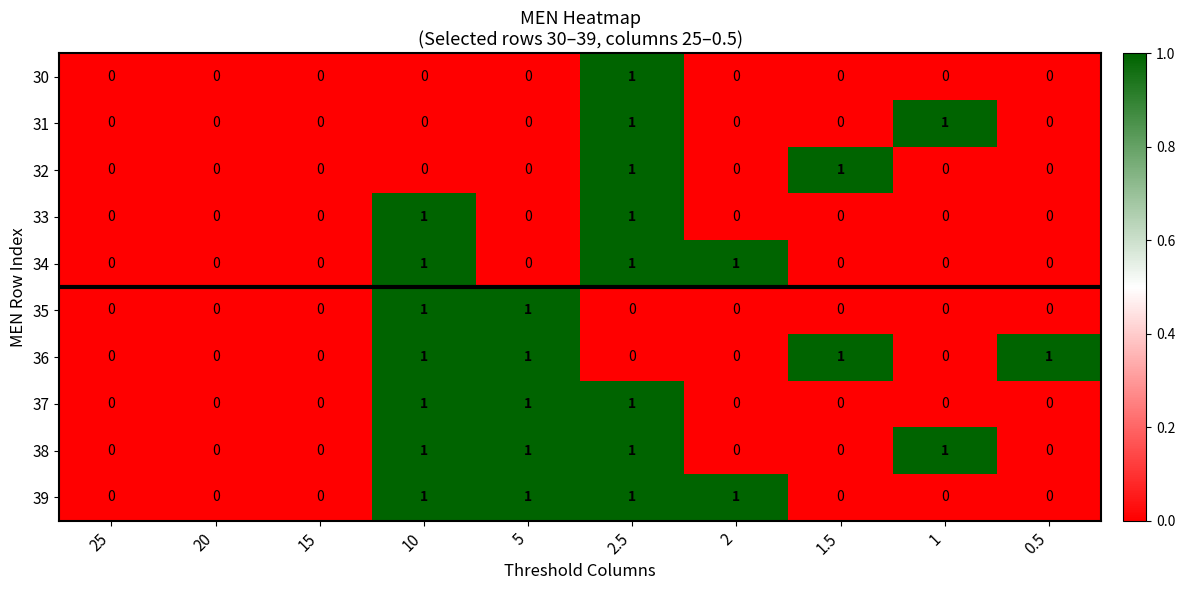

How many data points in 38 are above 0?

4